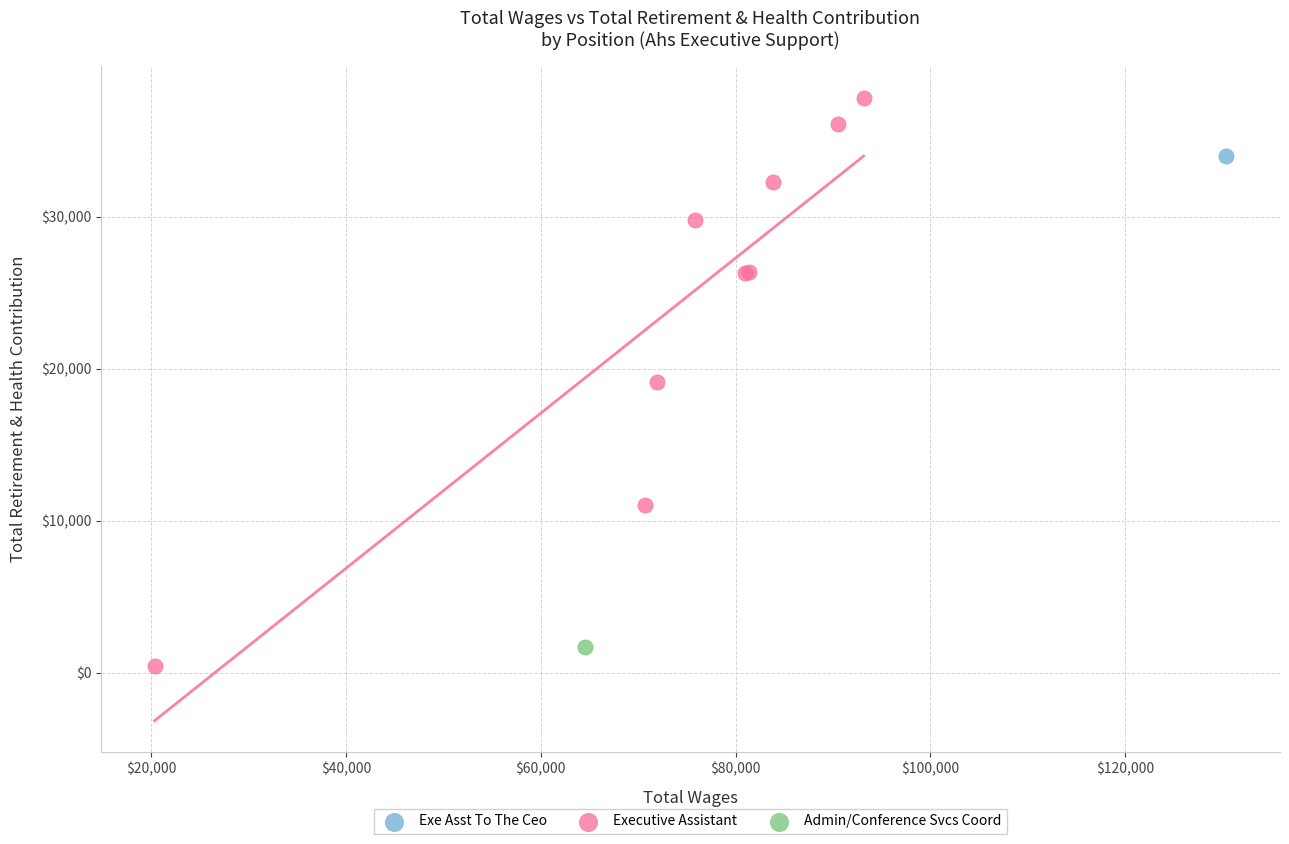

What are all the series names shown in the legend?

Exe Asst To The Ceo, Executive Assistant, Admin/Conference Svcs Coord